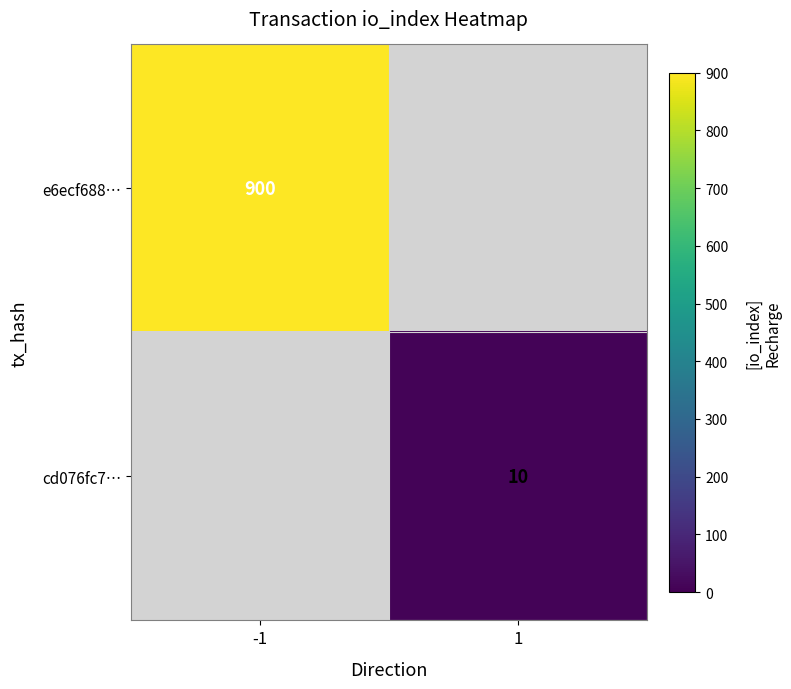

The value of cd076fc7… at 1 is 10. True or false?

True